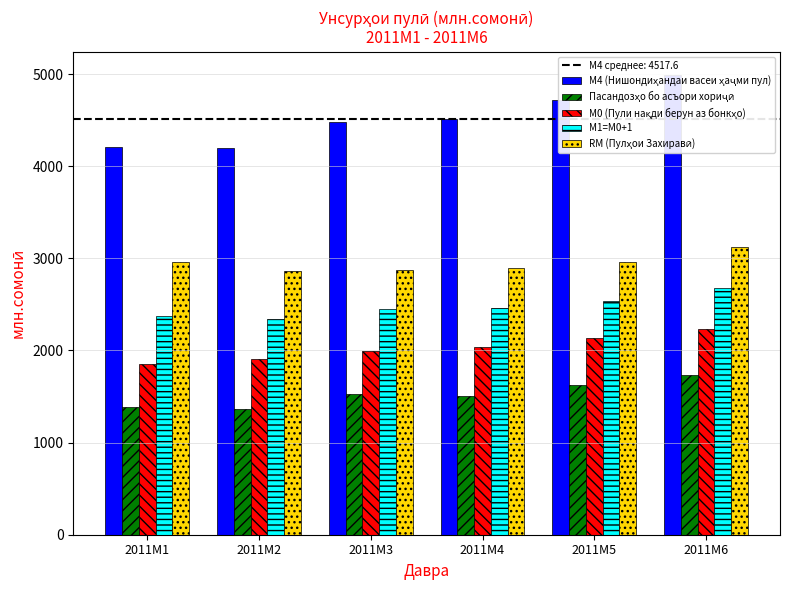

At which label is RM (Пулҳои Захиравӣ) closest to 2995?

2011M1